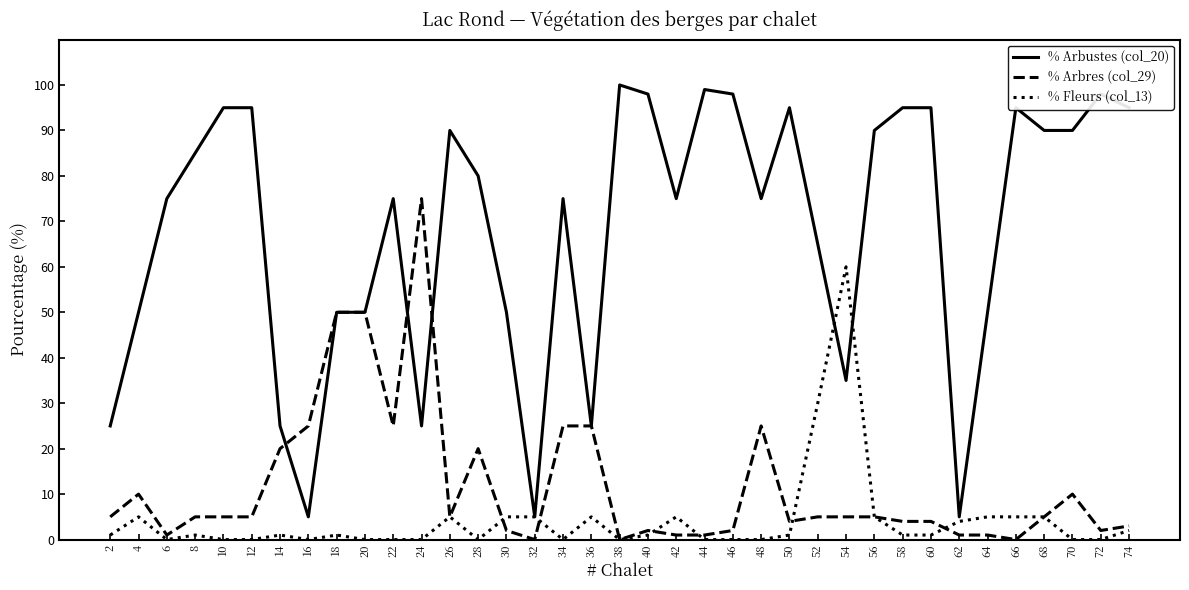

Which series has the widest spread of values?

% Arbustes (col_20)